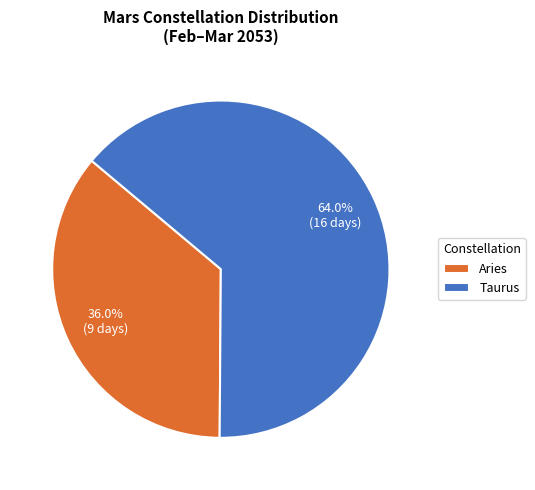

Between Taurus and Aries, which is larger?

Taurus